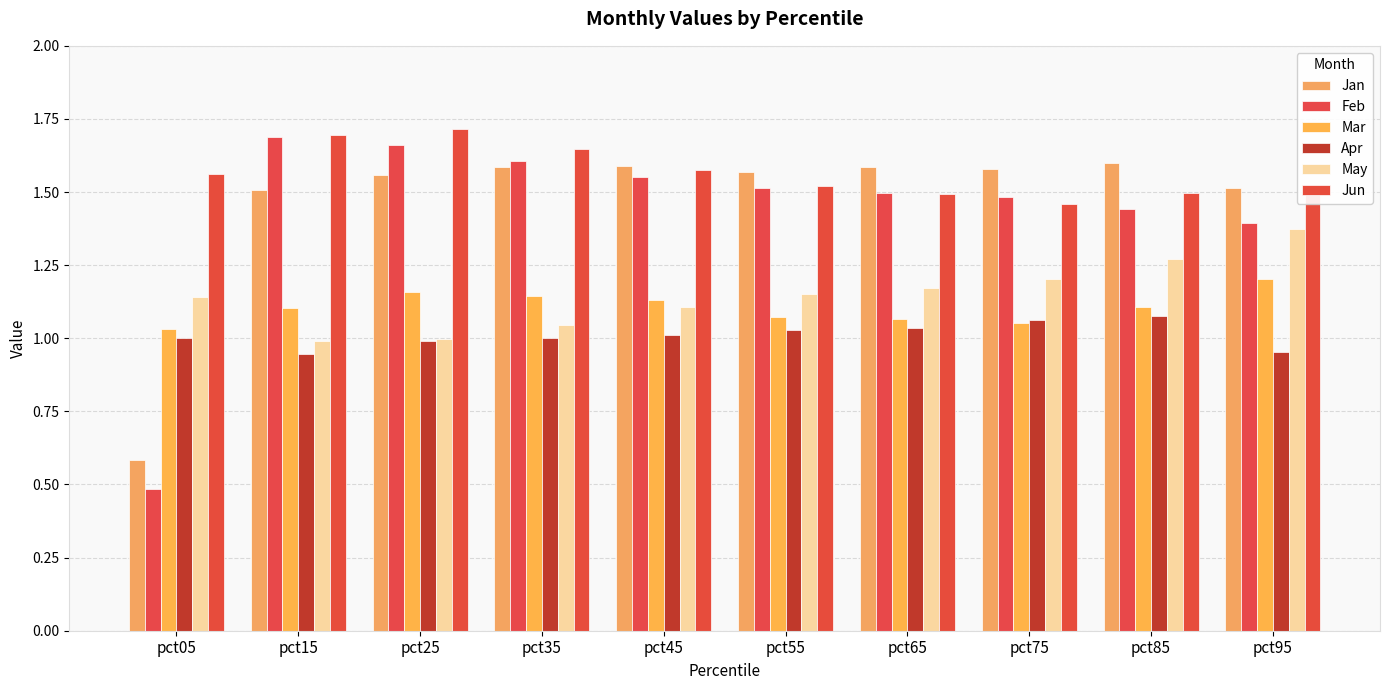

What is the smallest value displayed?

0.5